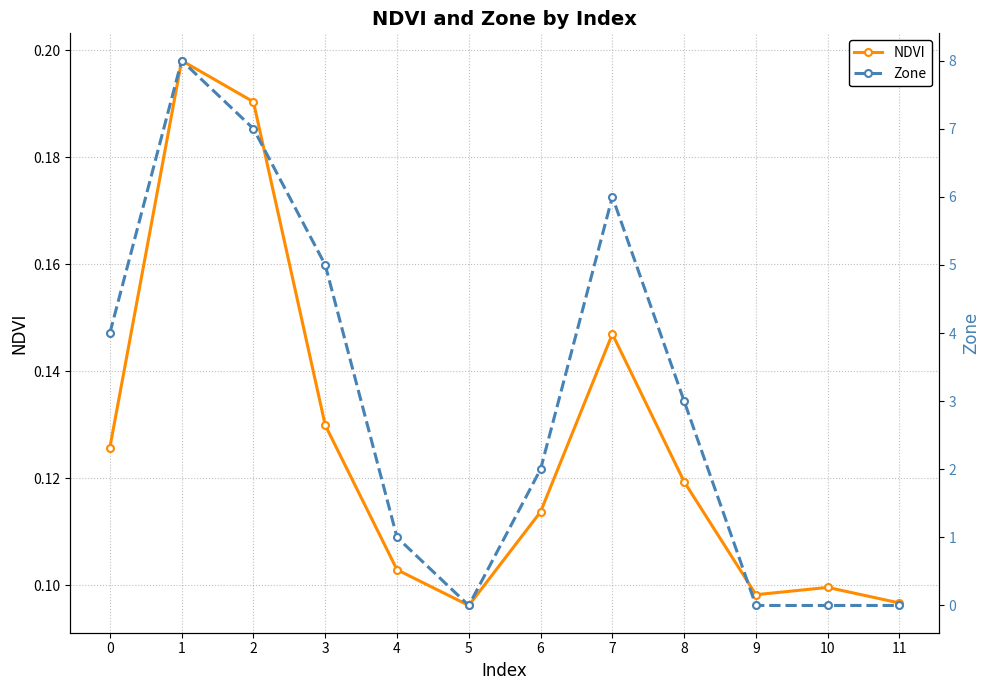

True or false: Zone has more than 2 interior local peaks.

False